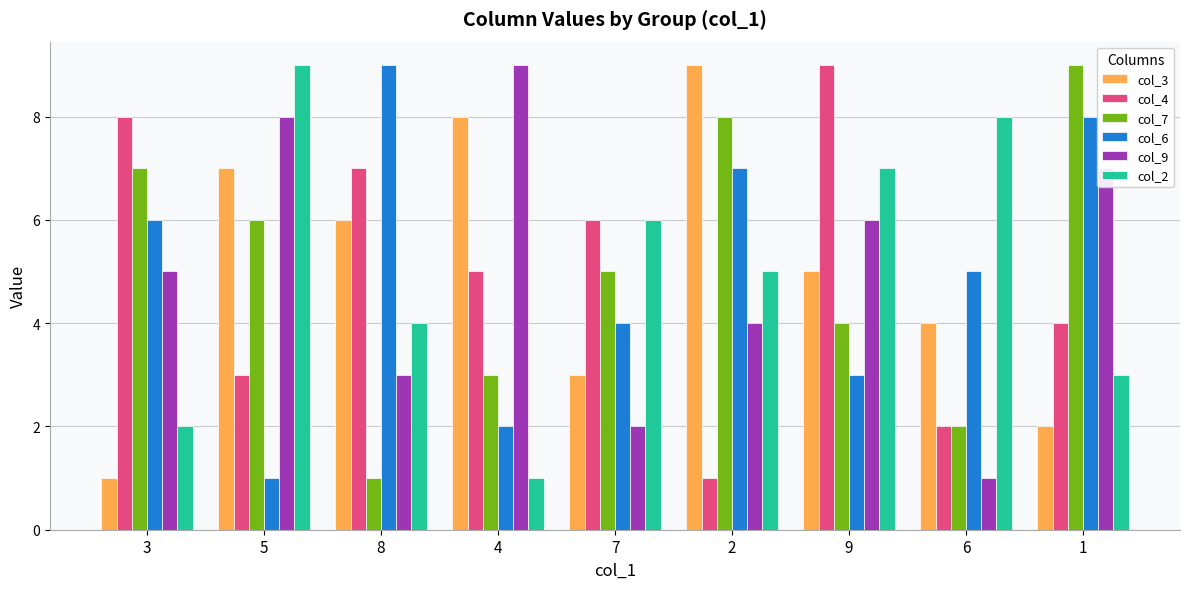

The col_2 series shows 5 at 5. True or false?

False